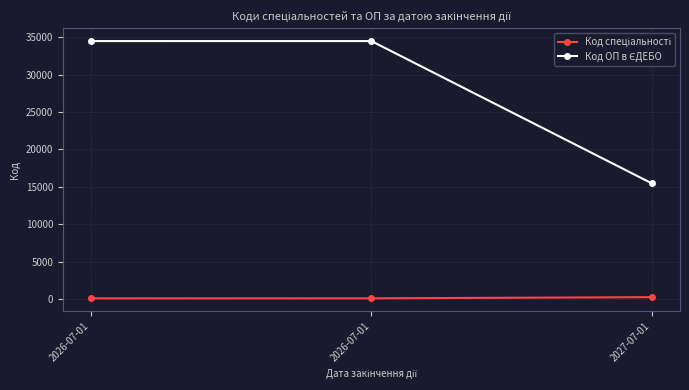

How many lines are shown in the chart?

2